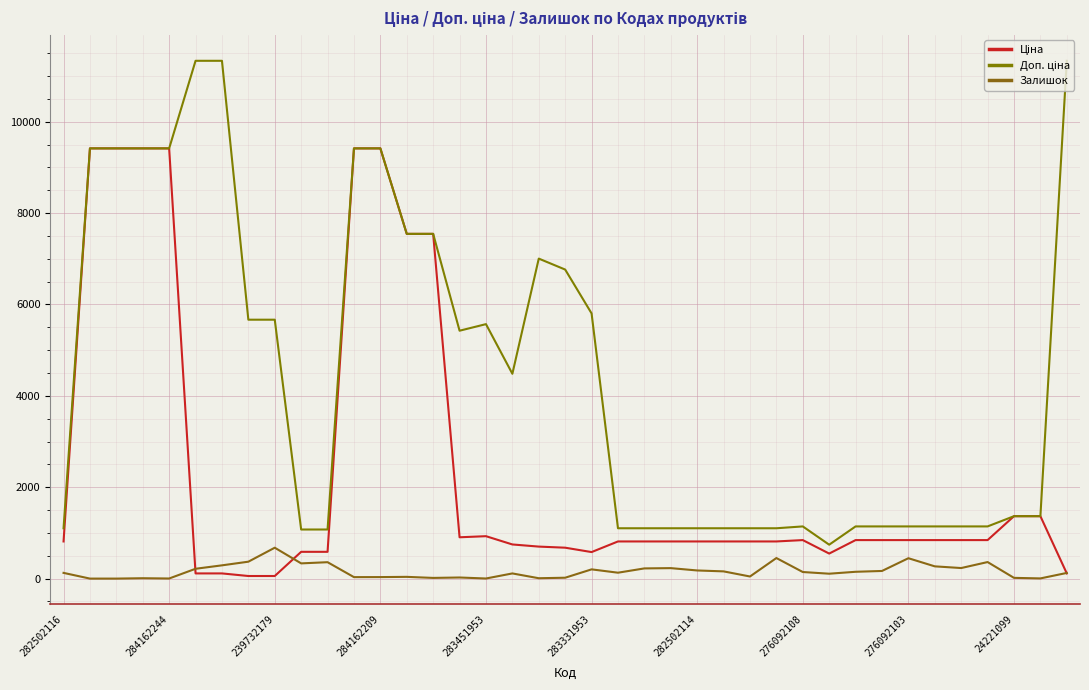

What is the value of the Залишок point at the 38th from the left?

4.0